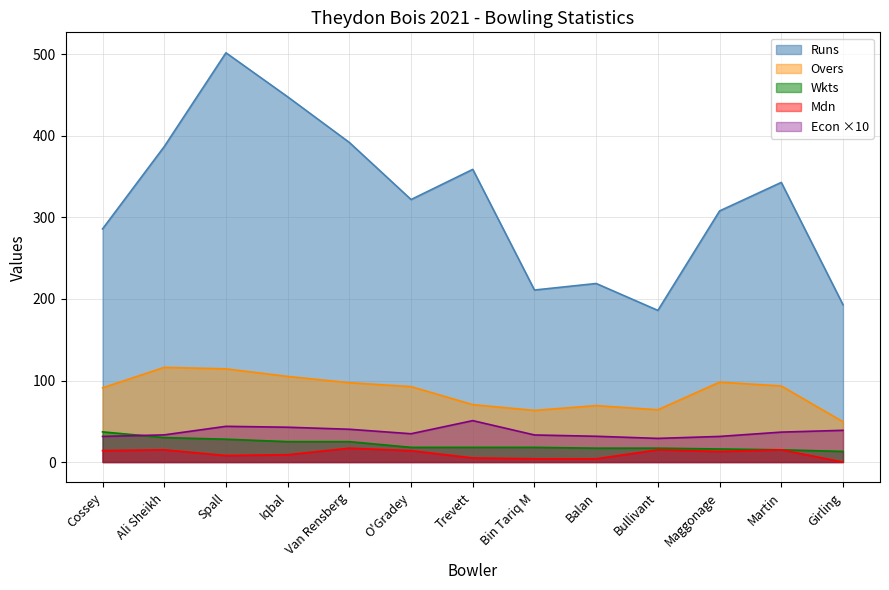

Which series has the largest range (max minus min)?

Runs